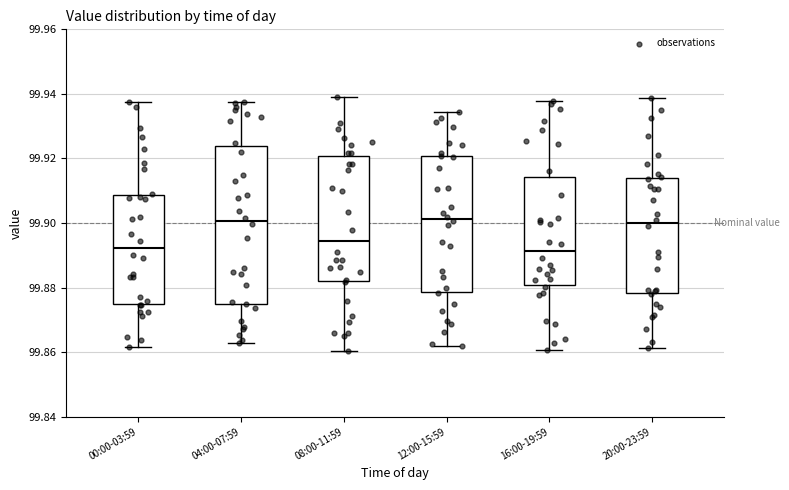

Reading left to right, transcribe this box plot: for each box, give where its median line is, the range the box spans, and where its two whiskers end, as read against the y-axis. The values are not printed on the chart, so give them approximately, as read against the axis.

00:00-03:59: median 99.892, box 99.874 to 99.908, whiskers 99.862 to 99.938
04:00-07:59: median 99.900, box 99.876 to 99.924, whiskers 99.862 to 99.938
08:00-11:59: median 99.894, box 99.882 to 99.920, whiskers 99.860 to 99.938
12:00-15:59: median 99.902, box 99.878 to 99.920, whiskers 99.862 to 99.934
16:00-19:59: median 99.892, box 99.880 to 99.914, whiskers 99.860 to 99.938
20:00-23:59: median 99.900, box 99.878 to 99.914, whiskers 99.862 to 99.938